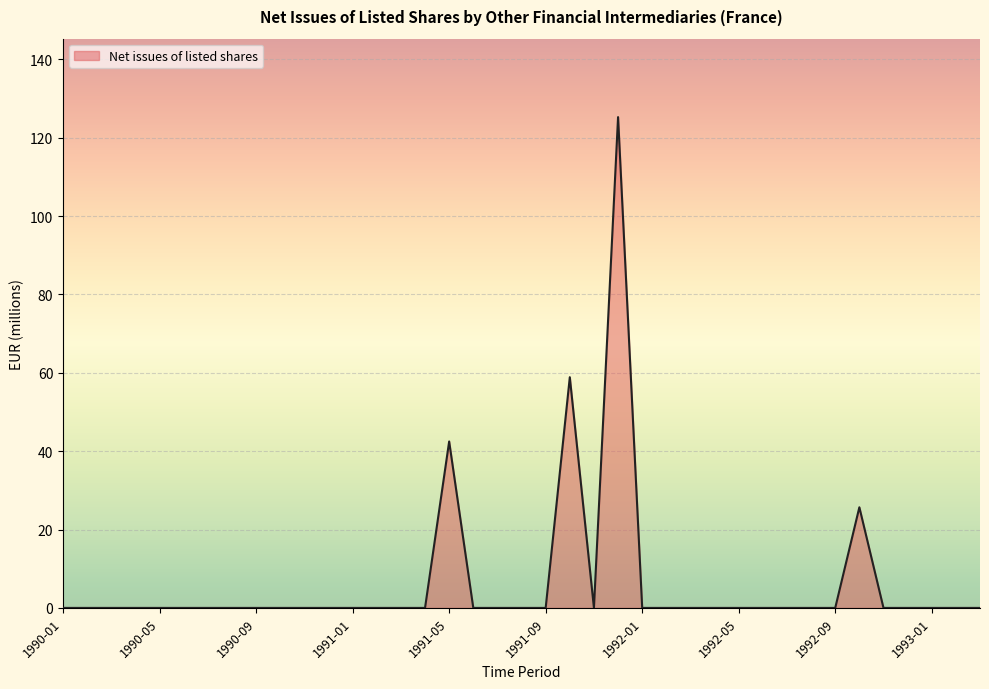

What is the difference between the maximum and minimum values?

125.2